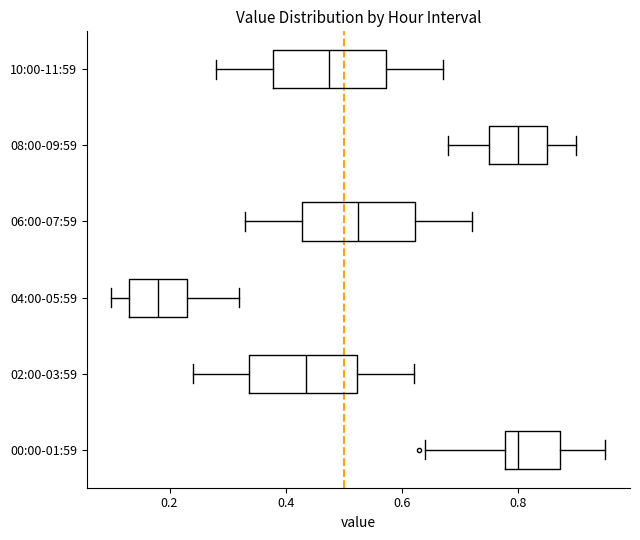

Reading bottom to top, read every box against the x-axis: the position of its median line, the range the box covers, and the ends of its whiskers. The values are not printed on the chart, so give them approximately, as read against the axis.

00:00-01:59: median 0.80, box 0.78 to 0.88, whiskers 0.64 to 0.96
02:00-03:59: median 0.44, box 0.34 to 0.52, whiskers 0.24 to 0.62
04:00-05:59: median 0.18, box 0.14 to 0.24, whiskers 0.10 to 0.32
06:00-07:59: median 0.52, box 0.42 to 0.62, whiskers 0.34 to 0.72
08:00-09:59: median 0.80, box 0.76 to 0.86, whiskers 0.68 to 0.90
10:00-11:59: median 0.48, box 0.38 to 0.58, whiskers 0.28 to 0.68